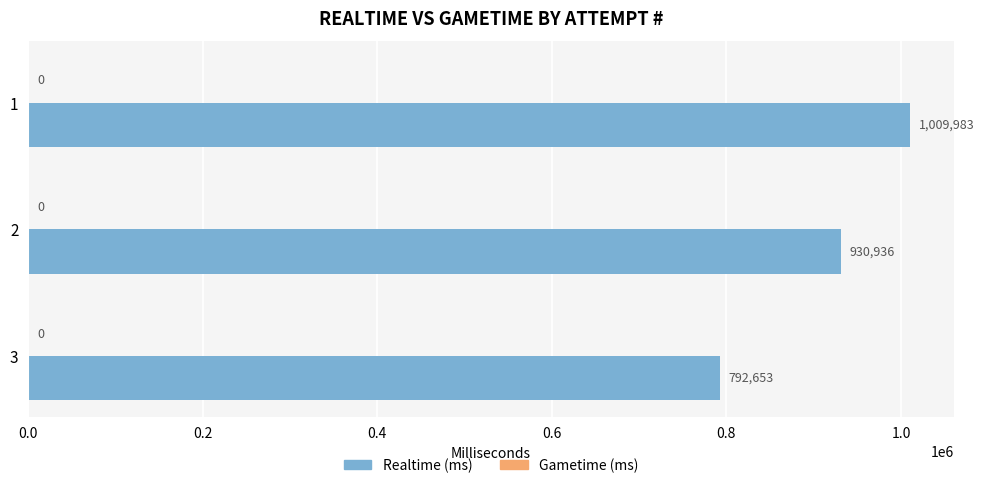

What is the ratio of the value at 2 to the value at 3?

1.2